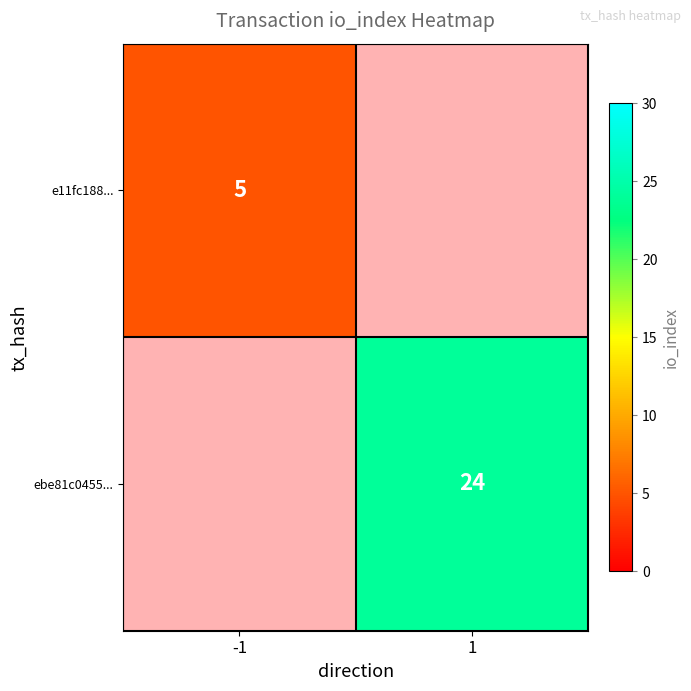

The value of ebe81c0455... at 1 is 24. True or false?

True